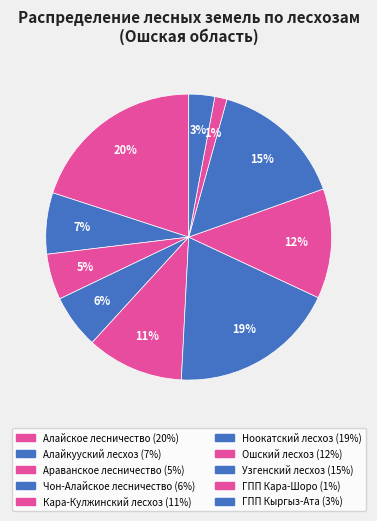

Rank the categories by value from highest to lowest.

Алайское лесничество, Ноокатский лесхоз, Узгенский лесхоз, Ошский лесхоз, Кара-Кулжинский лесхоз, Алайкууский лесхоз, Чон-Алайское лесничество, Араванское лесничество, ГПП Кыргыз-Ата, ГПП Кара-Шоро